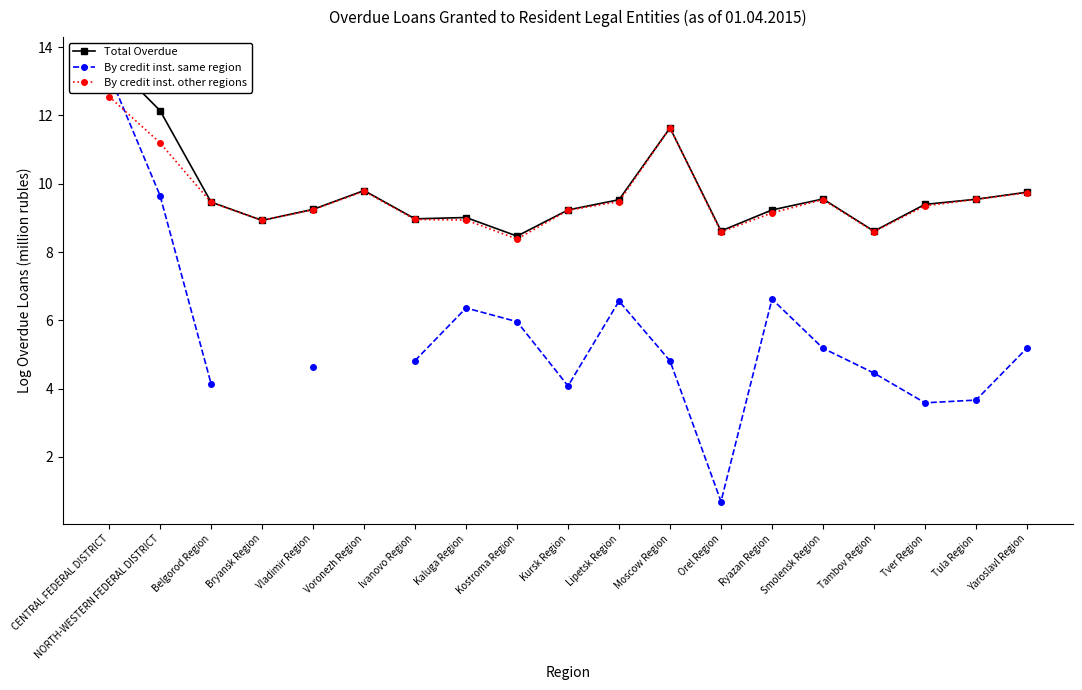

Rank the series at Kursk Region from highest to lowest value.

Total Overdue, By credit inst. other regions, By credit inst. same region